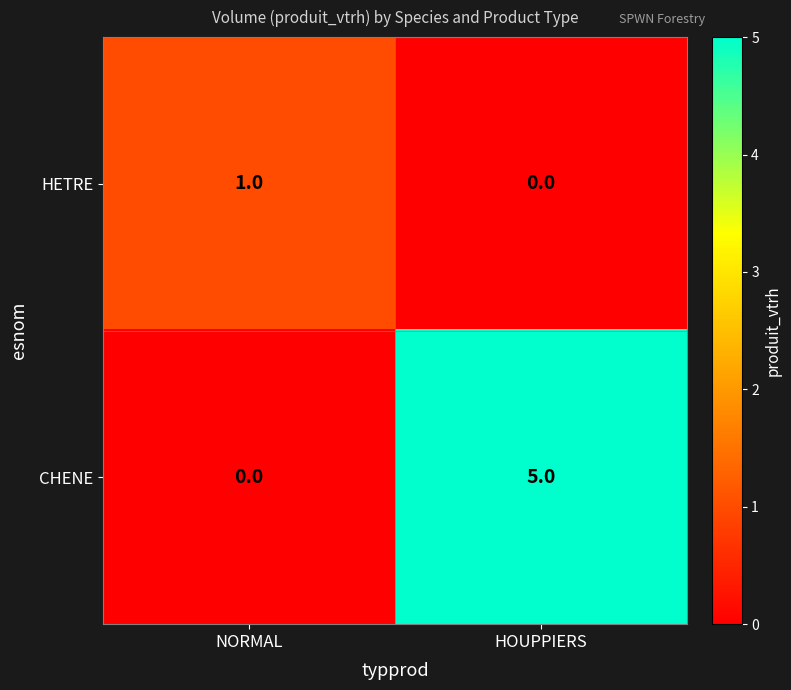

What is the difference between the highest and lowest values at HOUPPIERS?

5